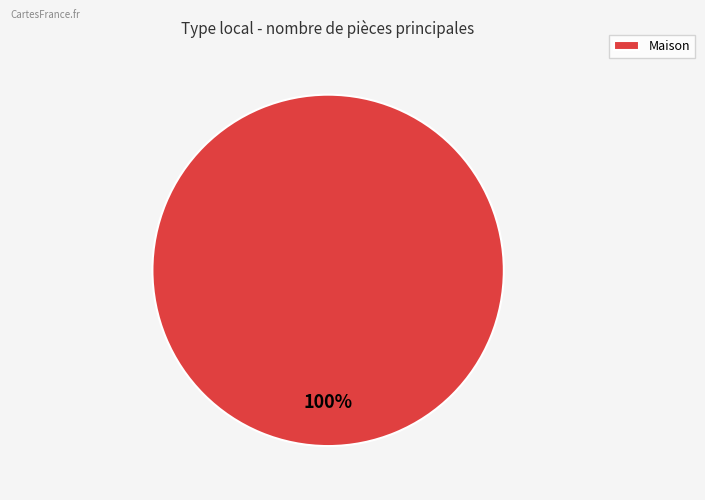

To the nearest percent, what percentage of the pie is Maison?

100%